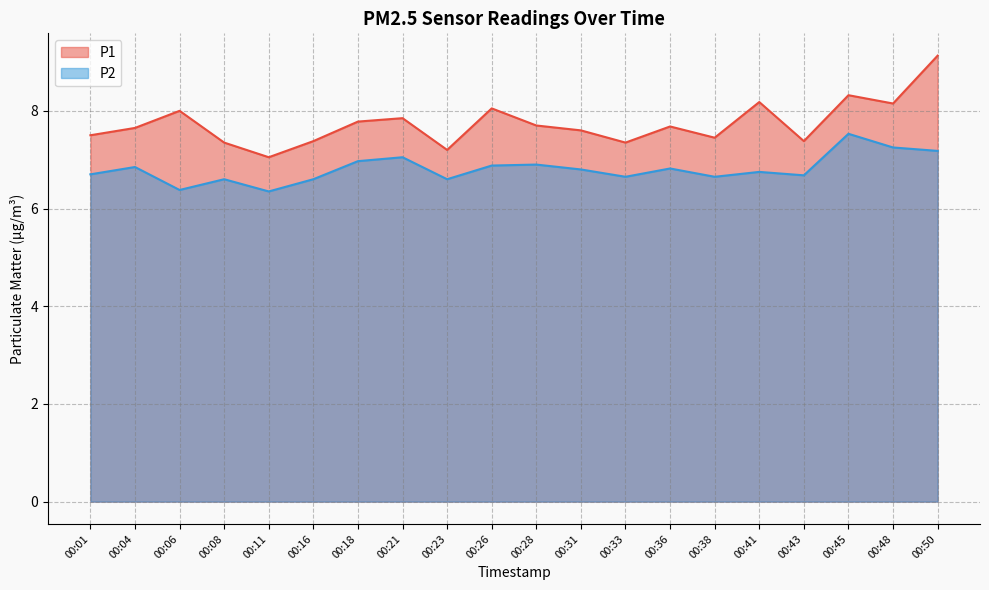

What is the highest value of the P2 series?

7.5